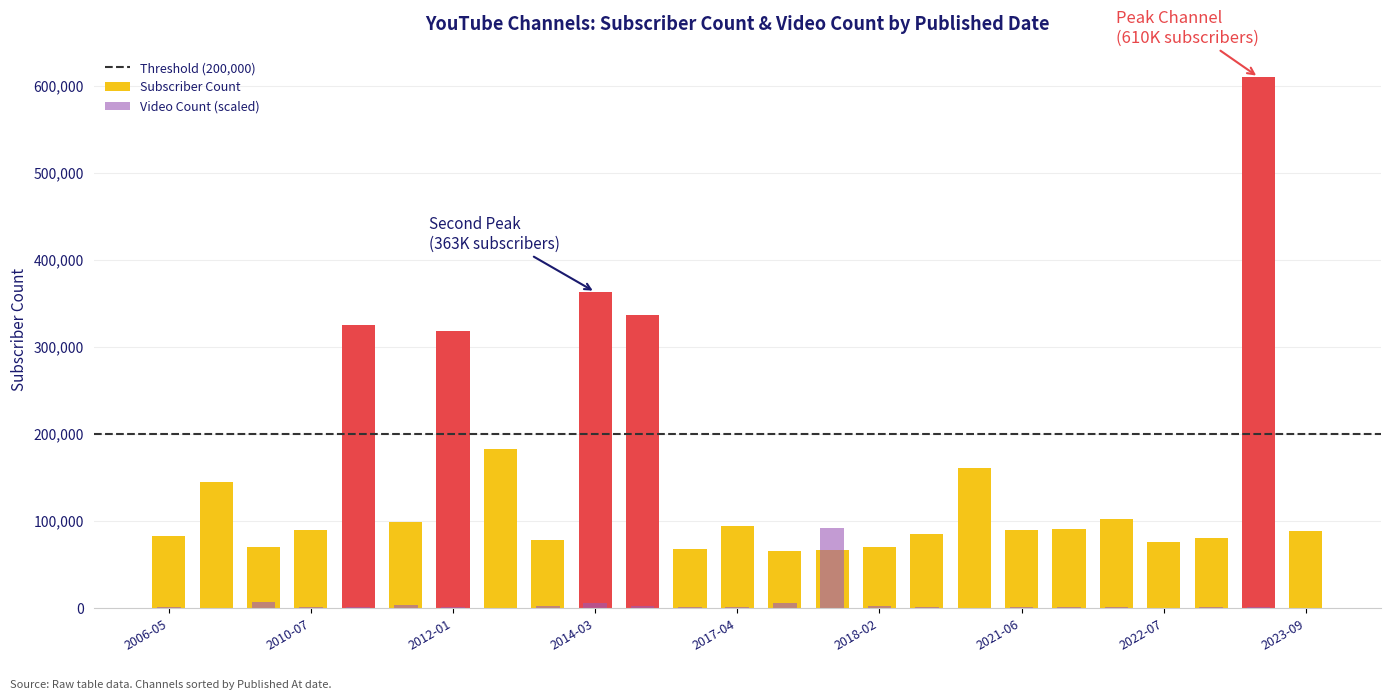

How many bars are there in each group?

2